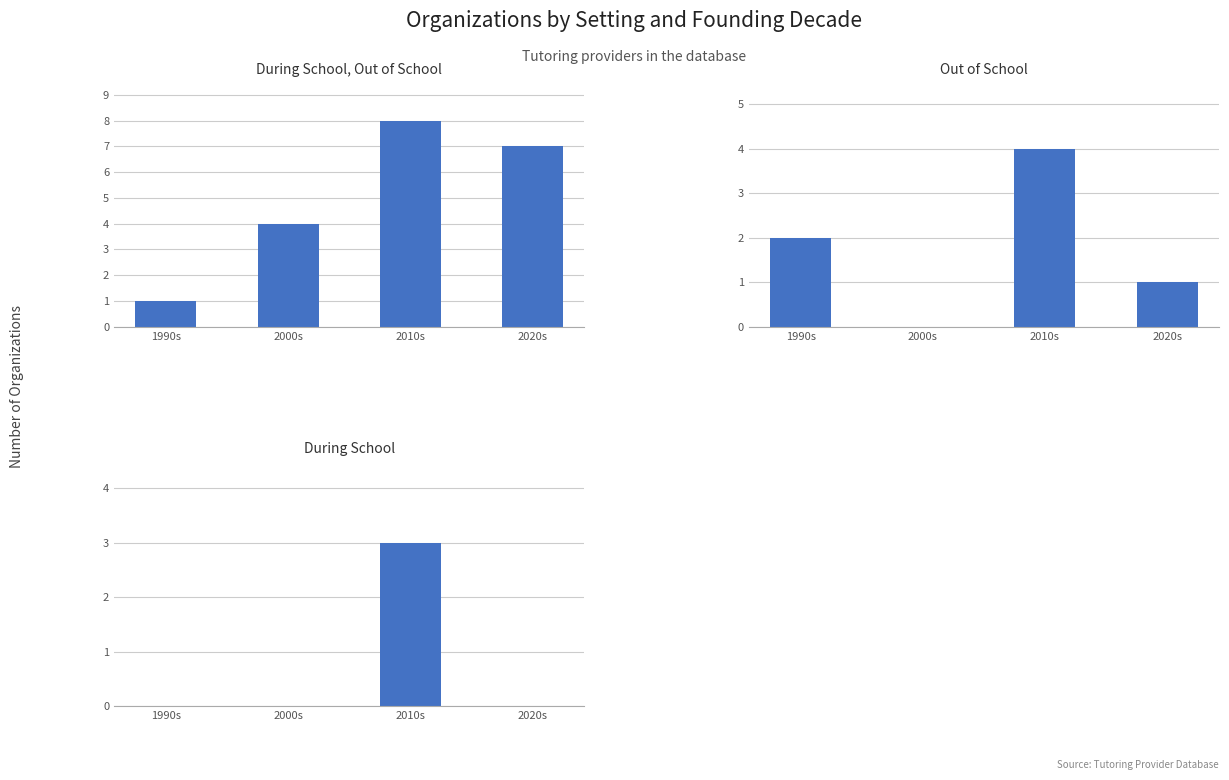

The During School series shows 0 at 1990s. True or false?

True